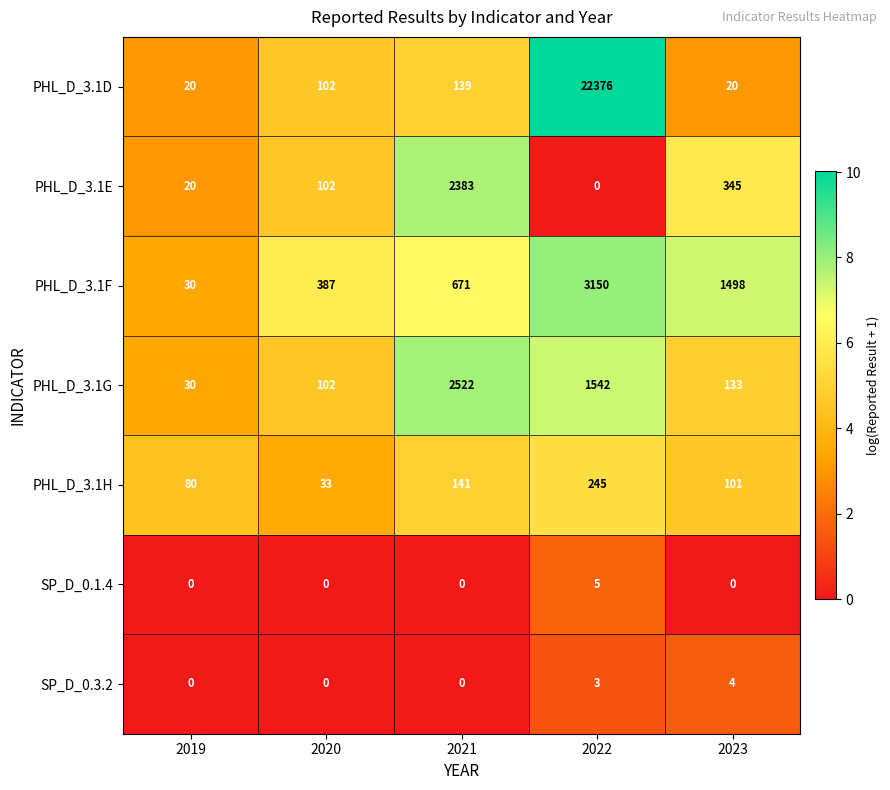

At 2023, list the series in order from smallest to largest.

SP_D_0.1.4, SP_D_0.3.2, PHL_D_3.1D, PHL_D_3.1H, PHL_D_3.1G, PHL_D_3.1E, PHL_D_3.1F